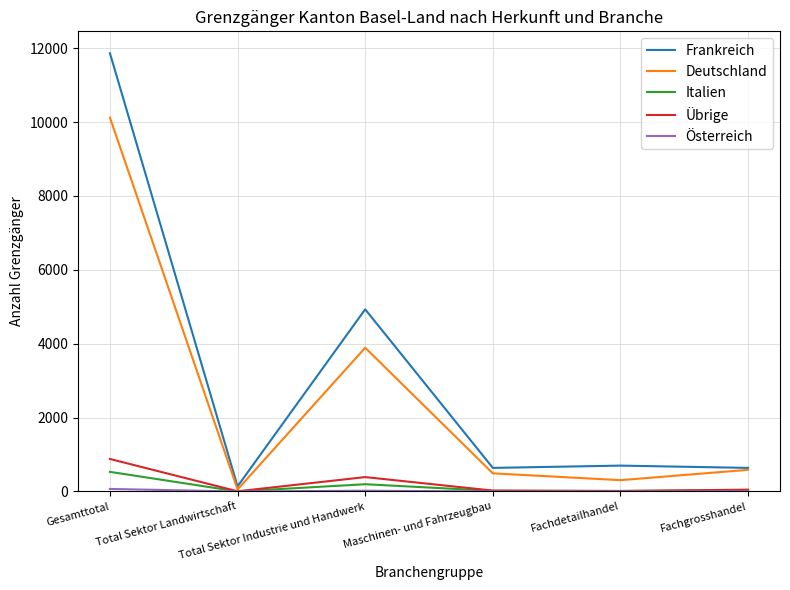

What is the sum of all Italien values?

792